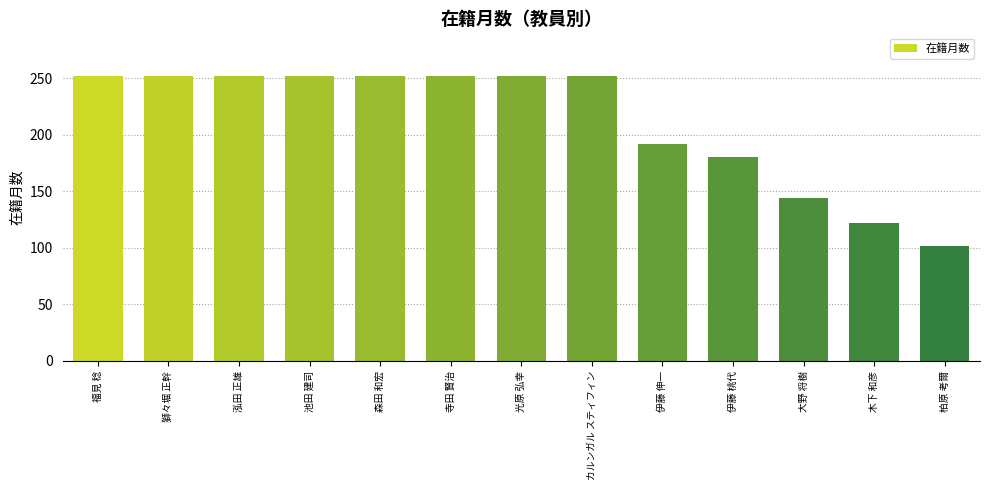

The value at カルンガル スティフィン is 344. True or false?

False